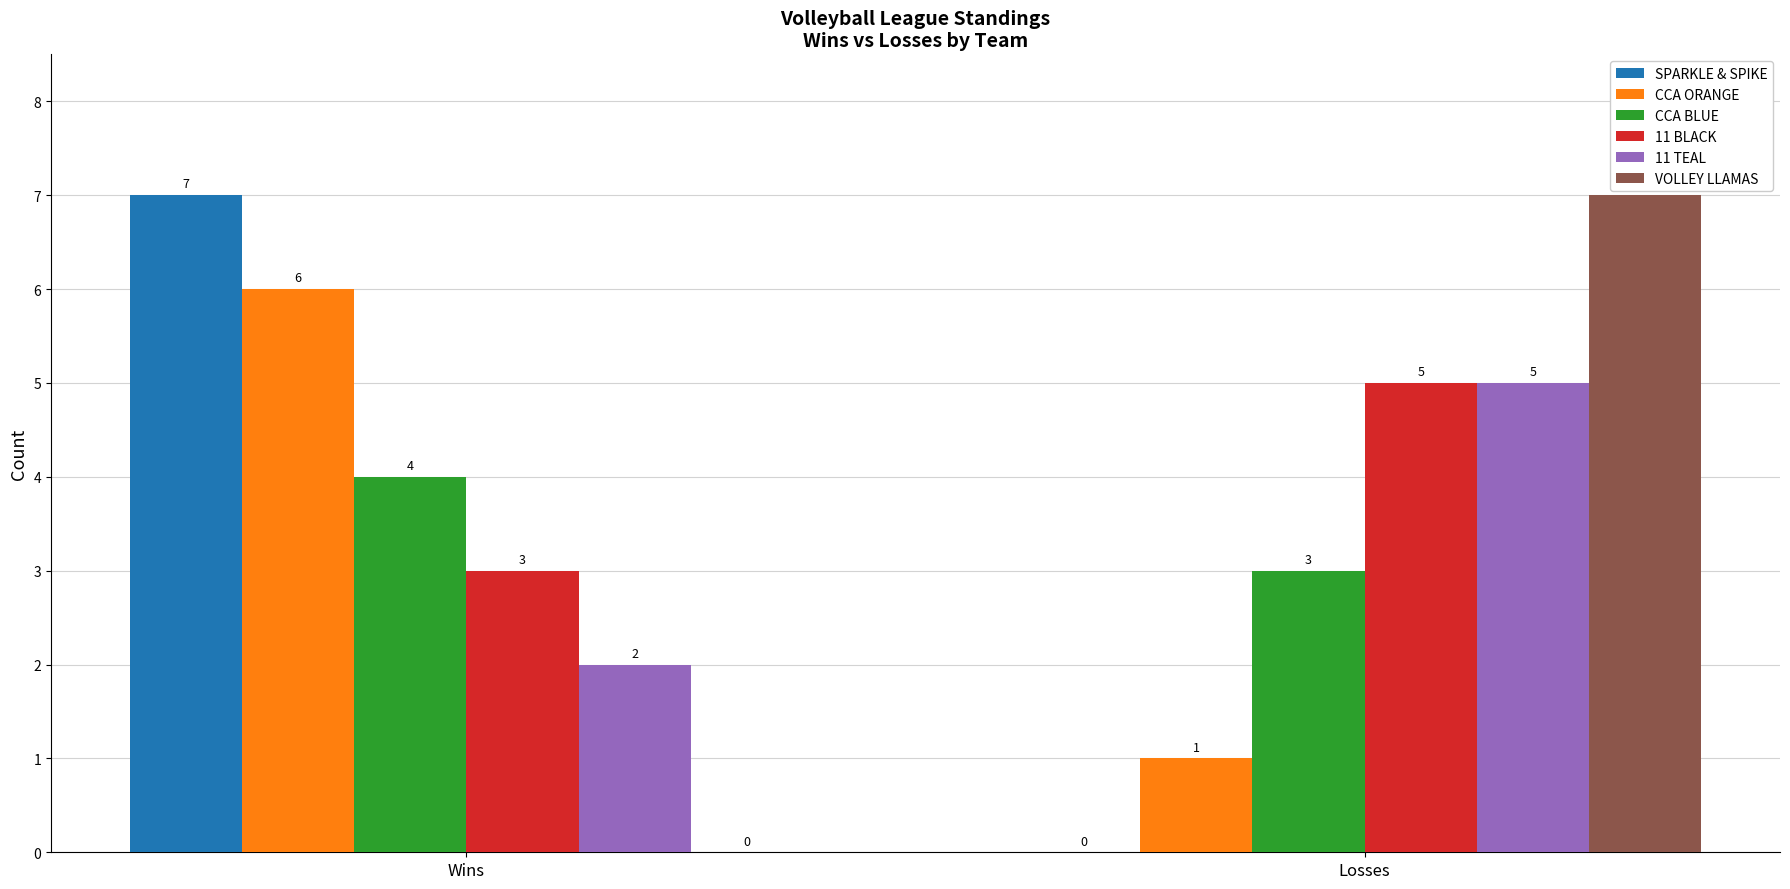

What is the sum of the VOLLEY LLAMAS values at Losses and Wins?

7